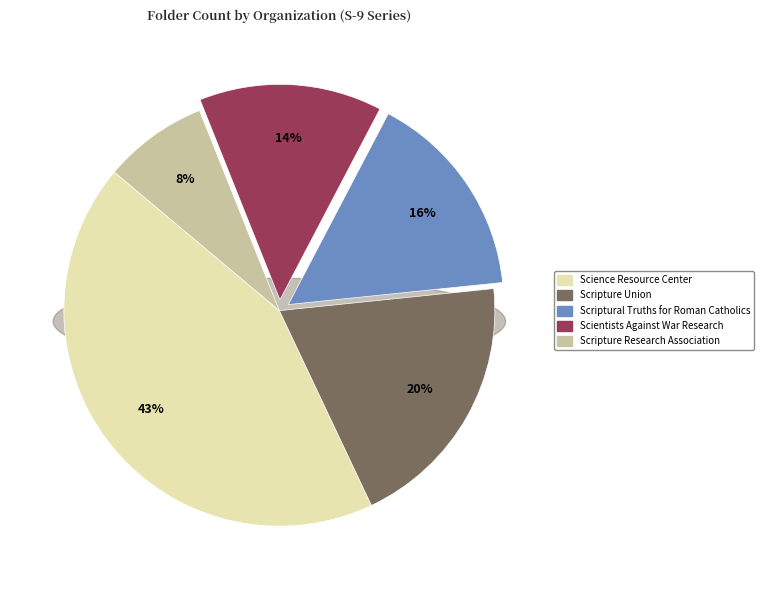

True or false: Scriptural Truths for Roman Catholics accounts for 23% of the total.

False